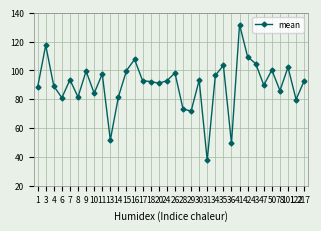

Approximately how many times larger is the value at 3 compared to 122?

1.5